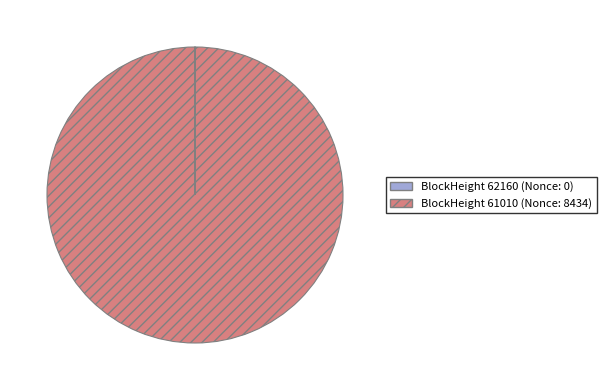

Does any single category account for the majority?

Yes